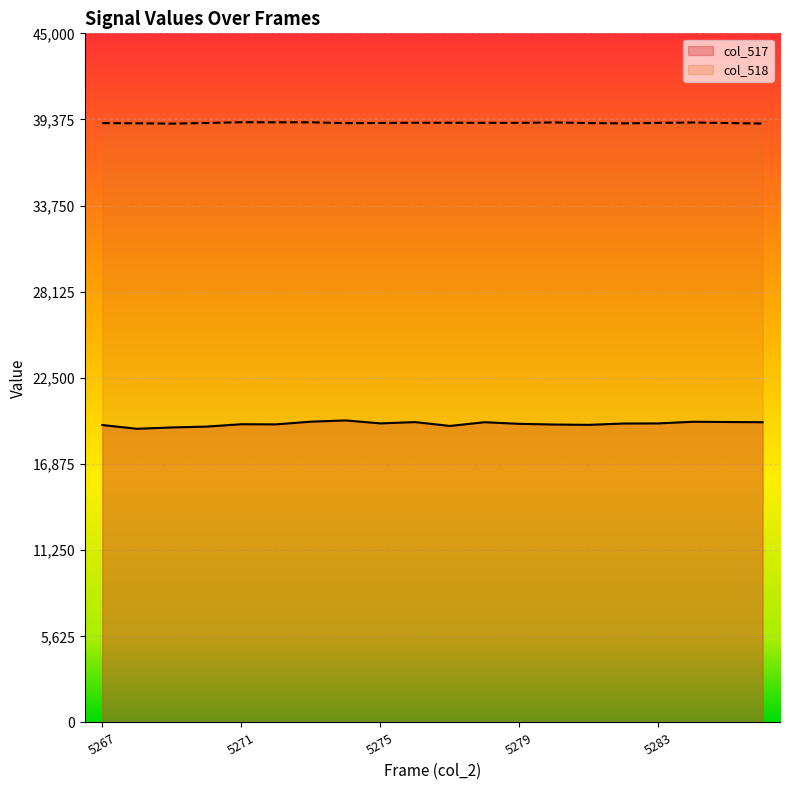

How many values in the col_517 series are below 19521?

10